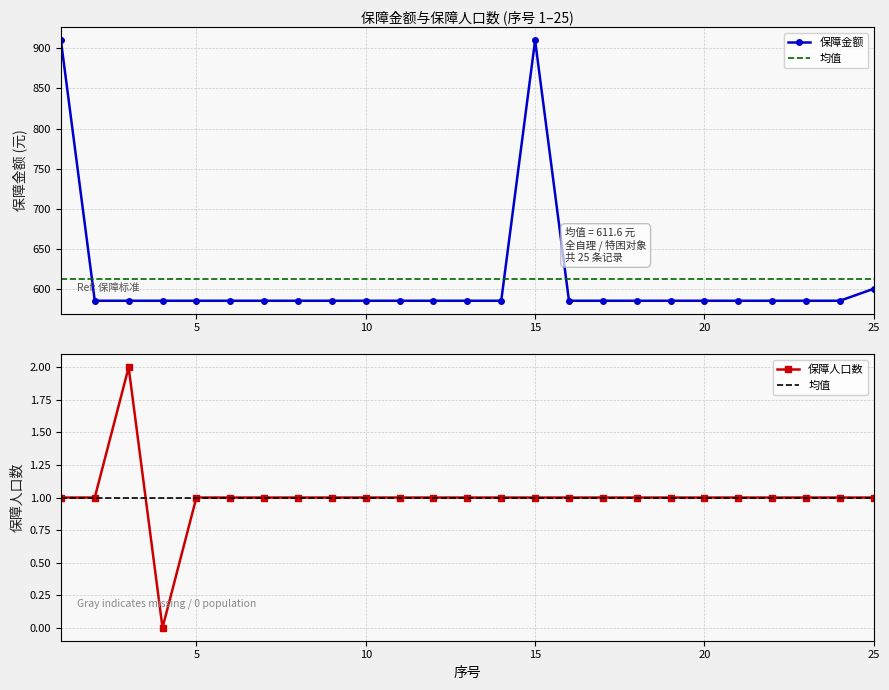

Reading left to right, extract all data points from this chart.

保障金额: 910	585	585	585	585	585	585	585	585	585	585	585	585	585	910	585	585	585	585	585	585	585	585	585	600
均值: 1	1	1	1	1	1	1	1	1	1	1	1	1	1	1	1	1	1	1	1	1	1	1	1	1
保障人口数: 1	1	2	0	1	1	1	1	1	1	1	1	1	1	1	1	1	1	1	1	1	1	1	1	1